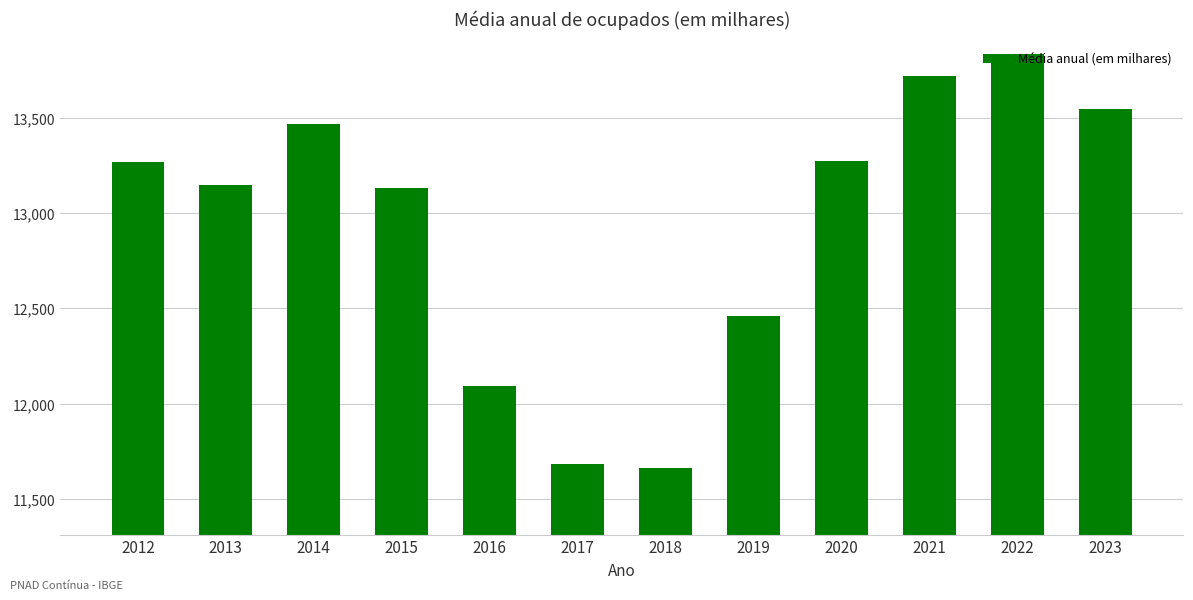

What is the difference between the values at 2020 and 2017?

1588.5